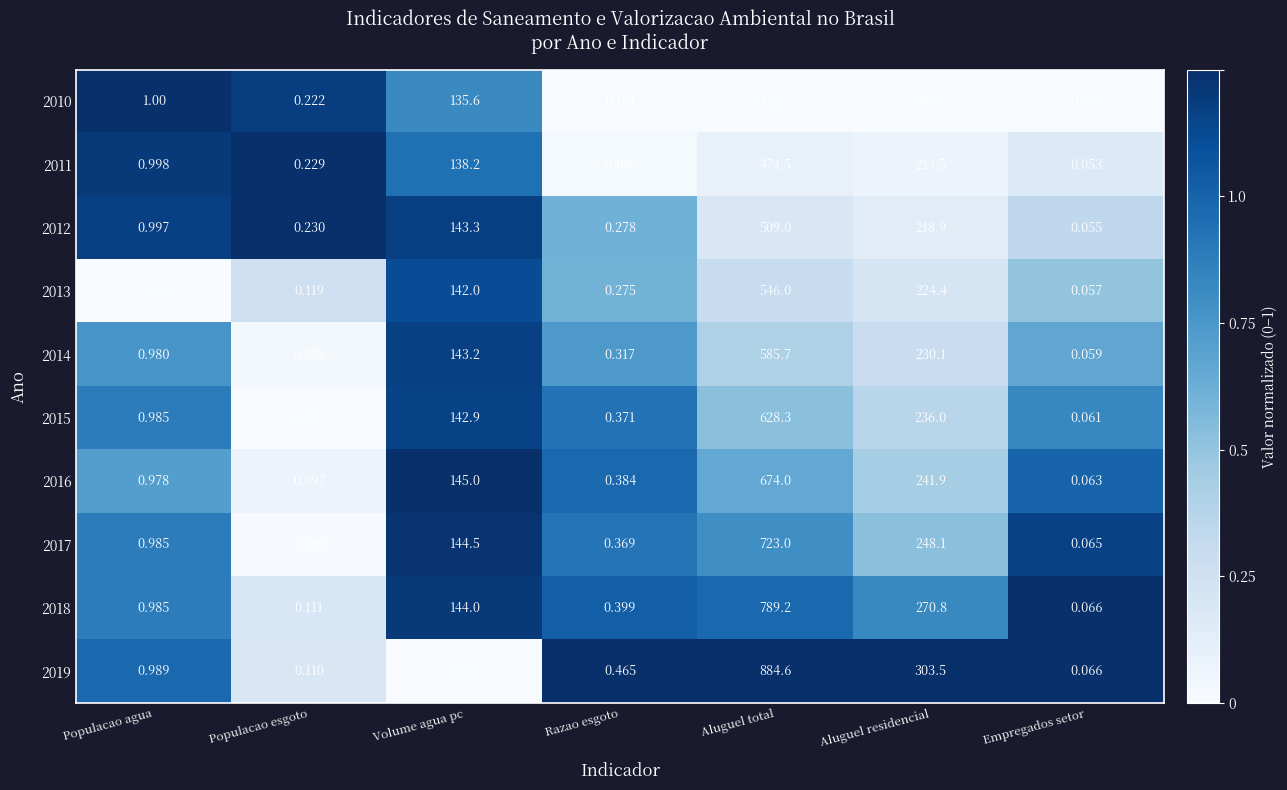

Which category has the highest value across all series?

Aluguel total